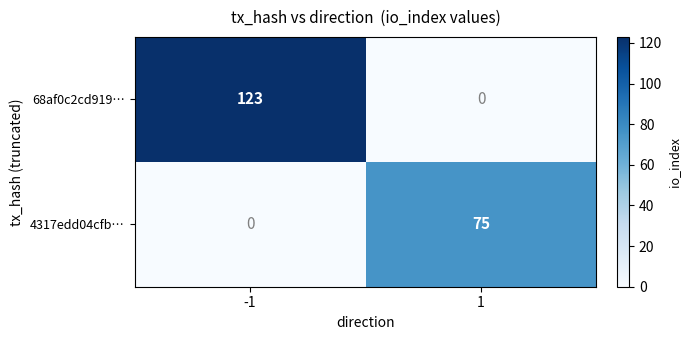

Reading right to left, extract all data points from this chart.

68af0c2cd919…: 1=0	-1=123
4317edd04cfb…: 1=75	-1=0